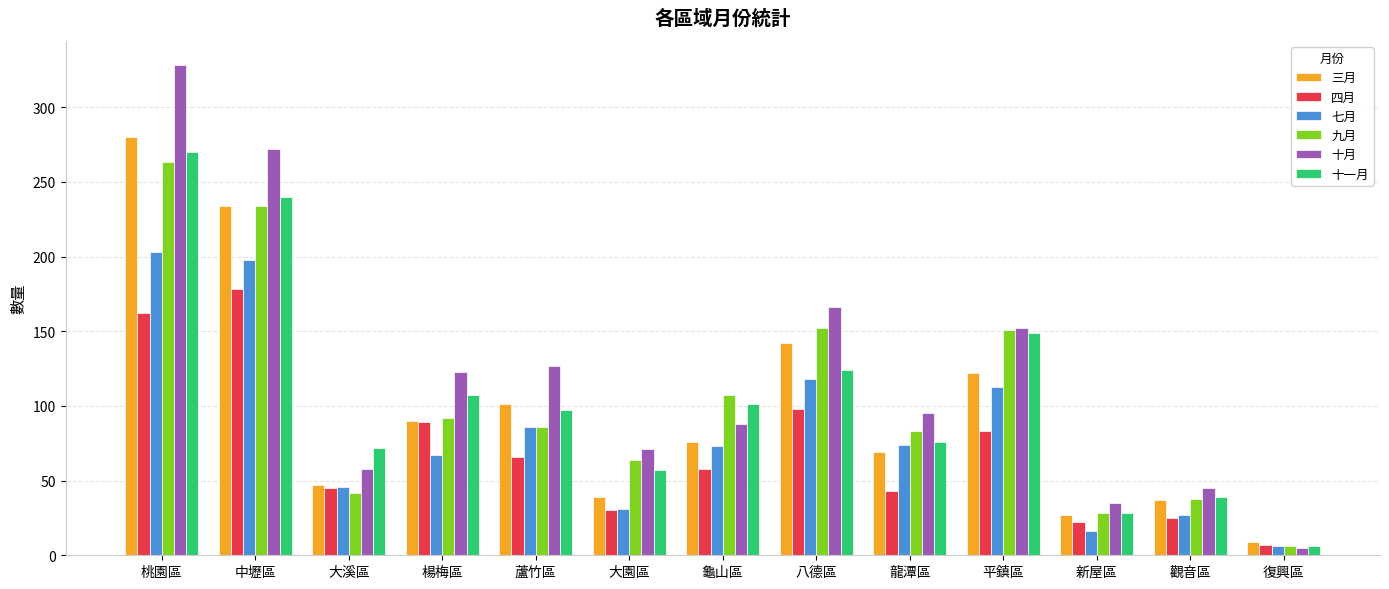

What position from the left is 龍潭區?

9